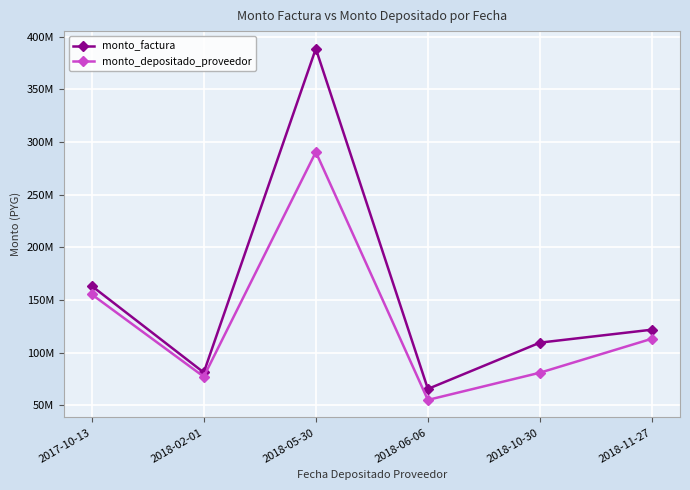

The monto_factura series shows 42441367 at 2018-02-01. True or false?

False